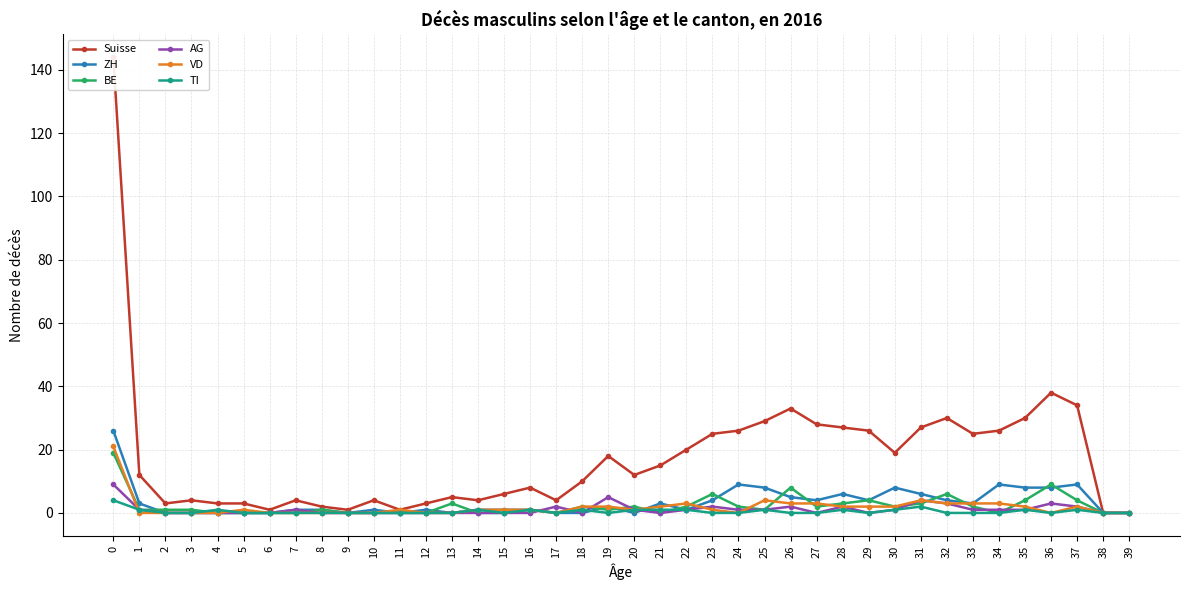

Which series changed the most between 32 and 36?

Suisse